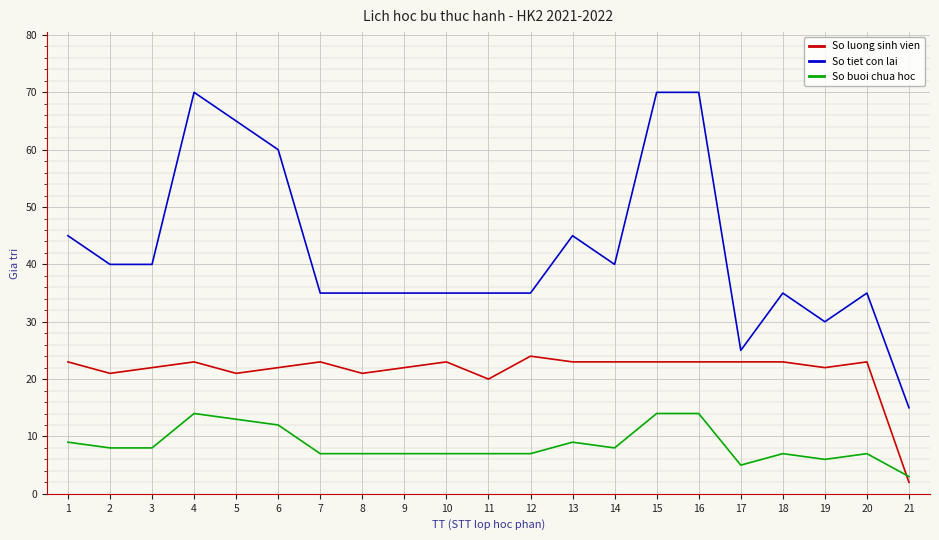

True or false: So luong sinh vien and So tiet con lai intersect in this chart.

False